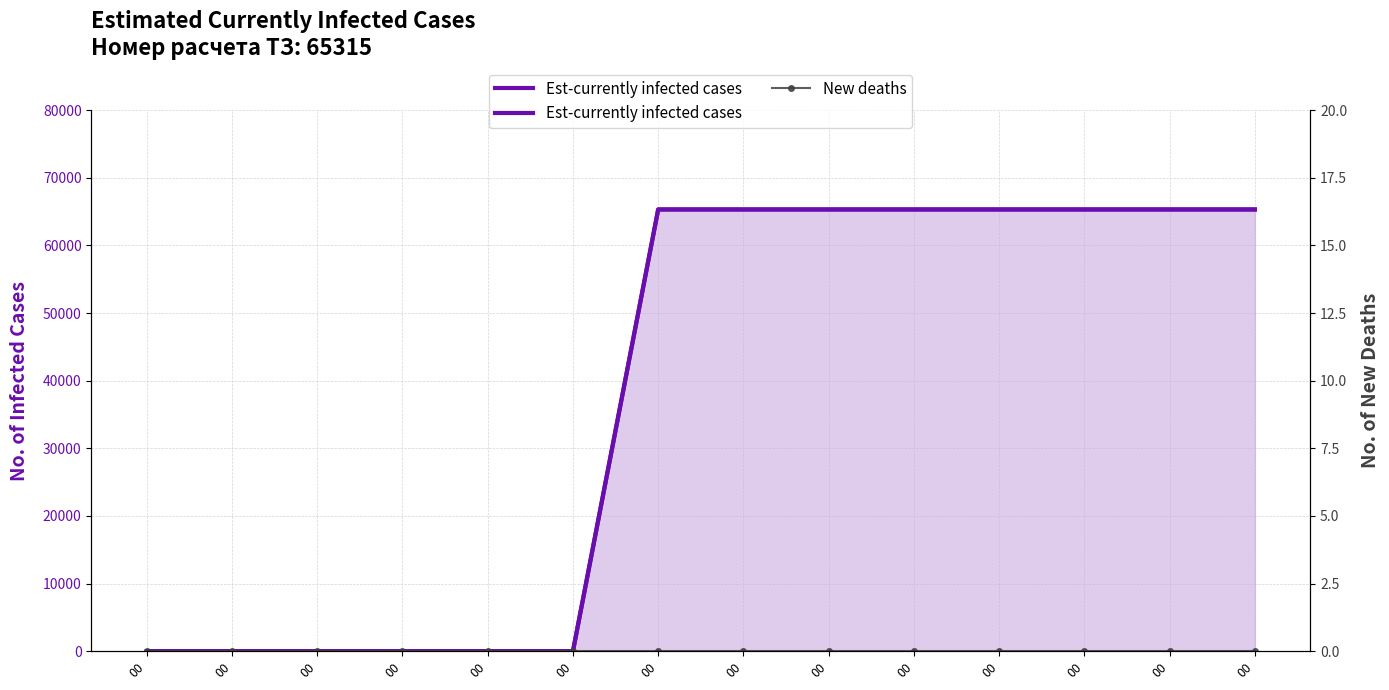

True or false: Est-currently infected cases has a value of 32570 at 00.

False